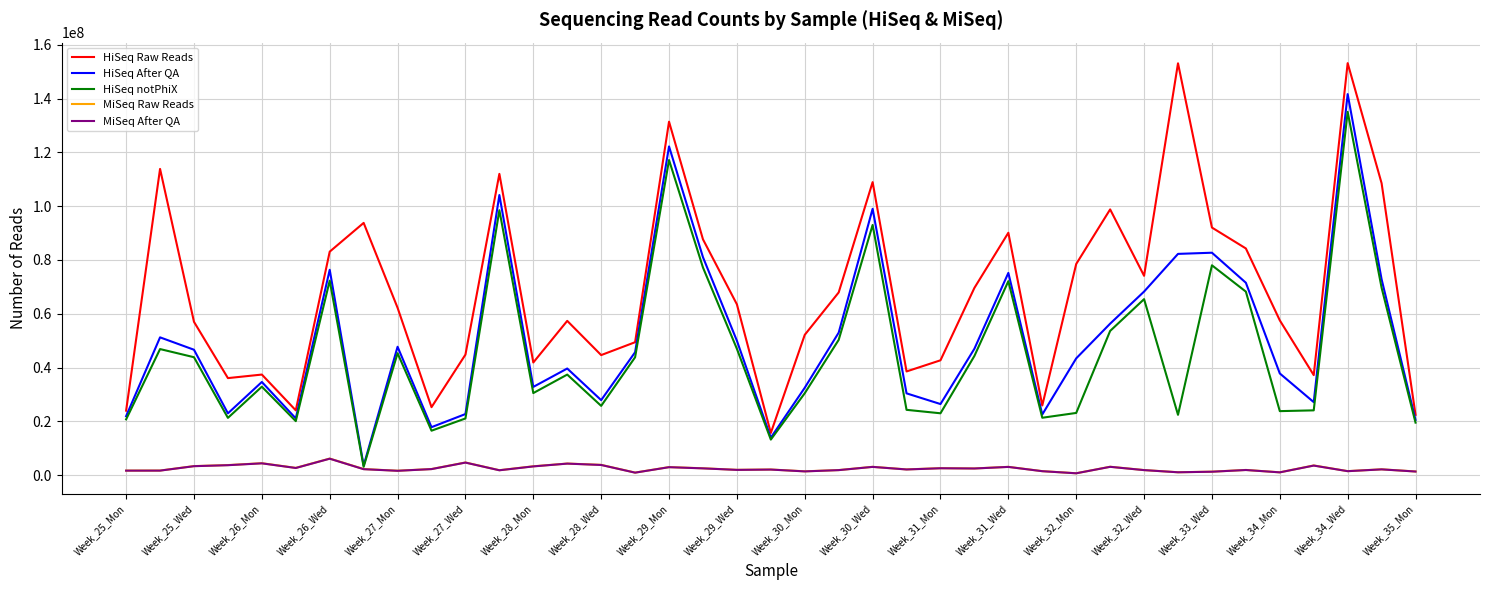

True or false: HiSeq notPhiX and HiSeq Raw Reads intersect in this chart.

False